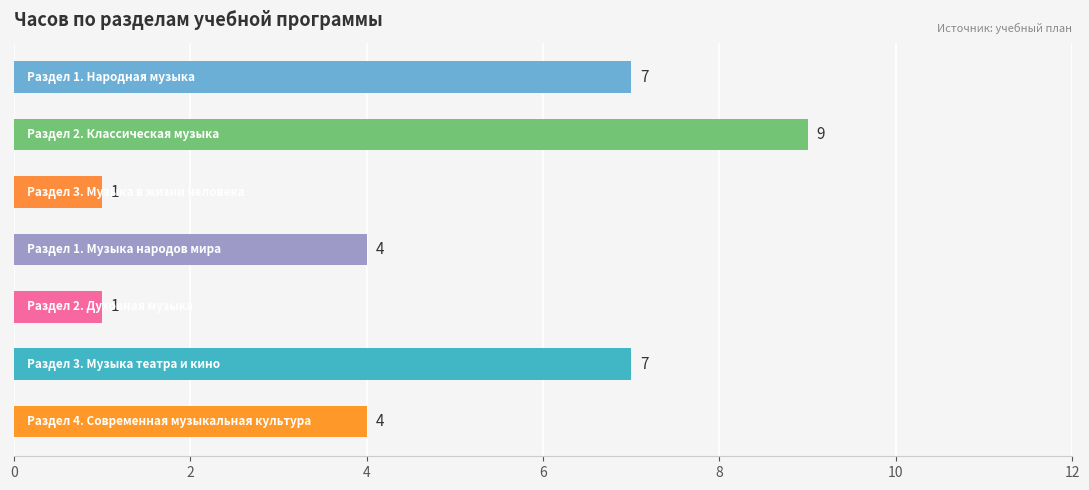

What is the difference between the second highest and second lowest values?

6